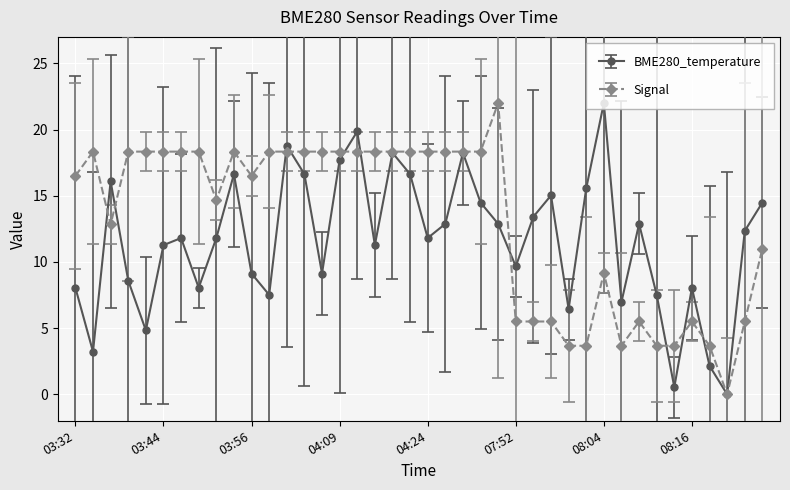

What is the value of the BME280_temperature point at the 10th from the left?

16.6